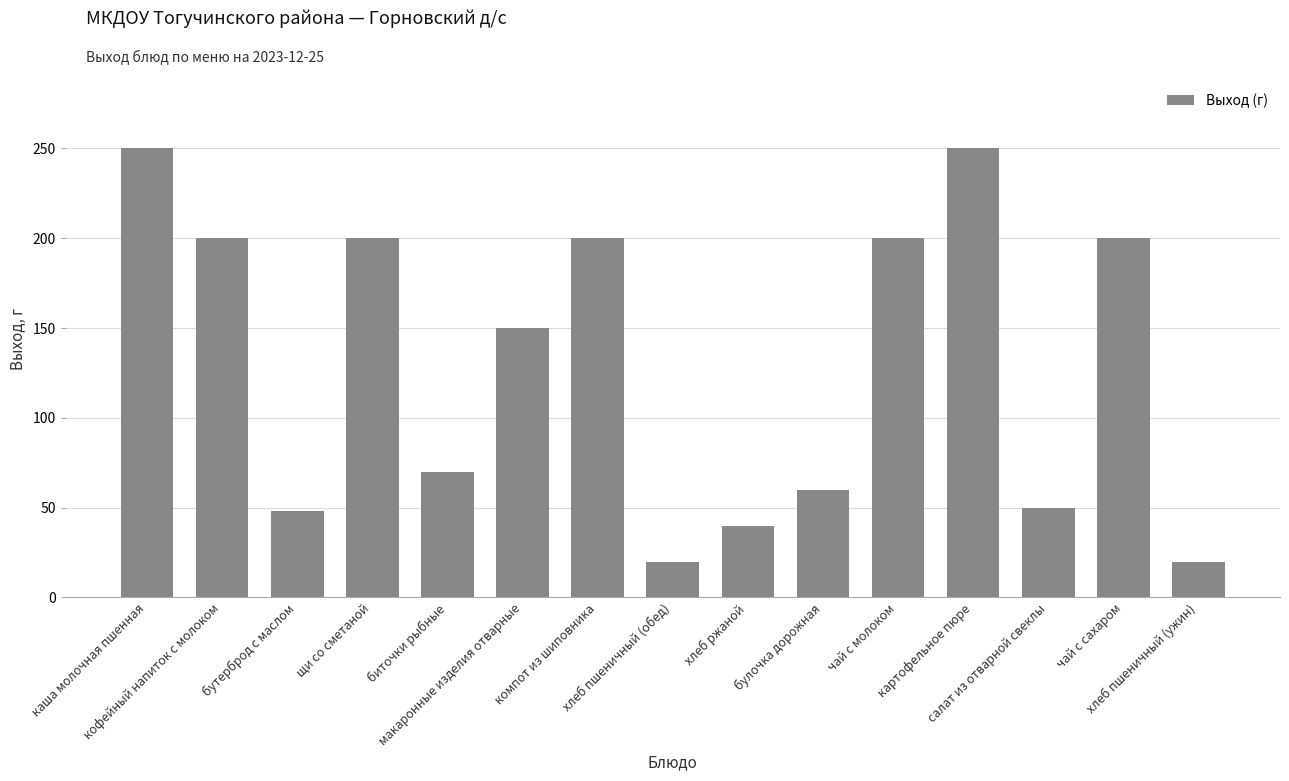

What is the value of the 1st bar from the left?

250